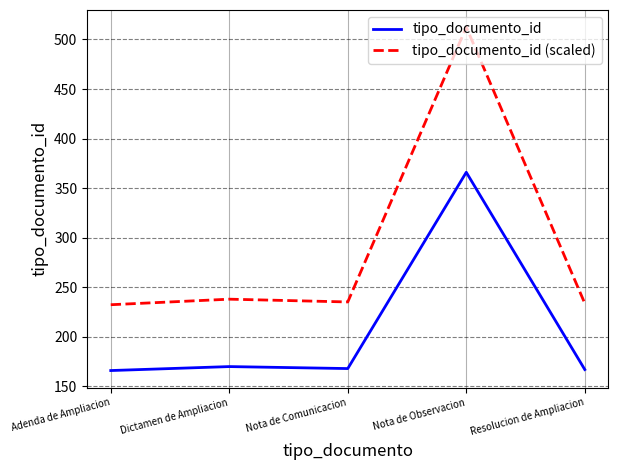

What is the spread (max minus min) of values at Nota de Comunicacion?

67.2